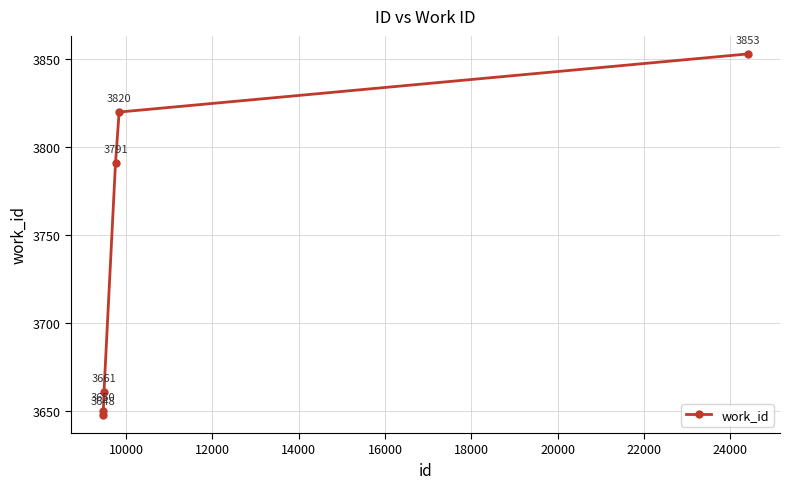

What is the sum of all values?

22423